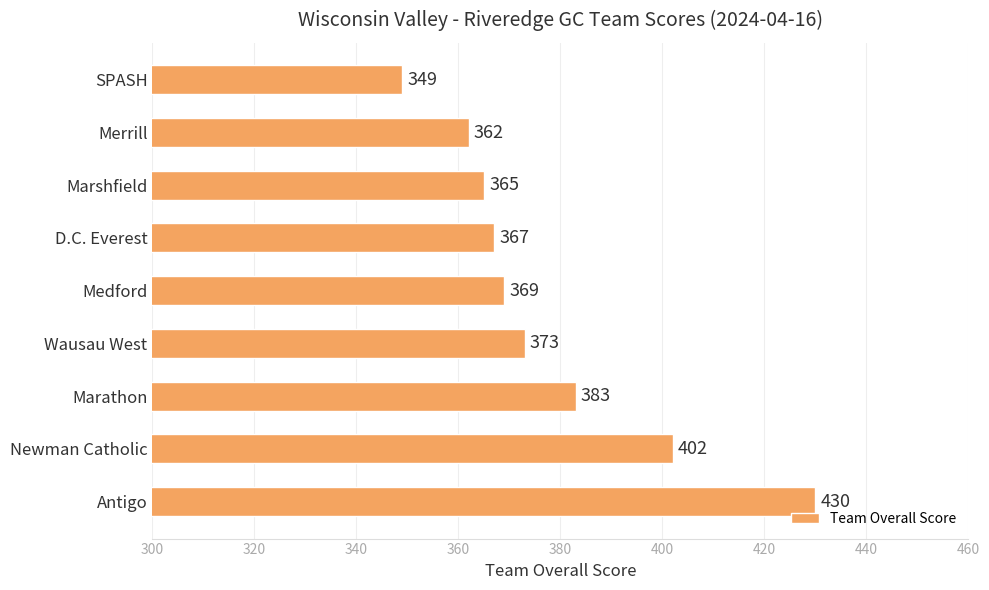

What is the greatest value displayed?

430